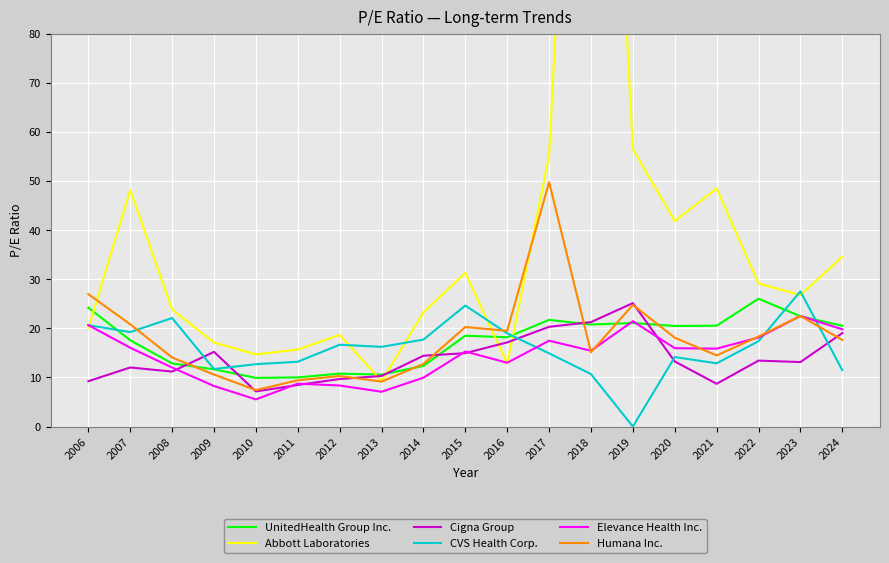

Which series has the widest spread of values?

Abbott Laboratories